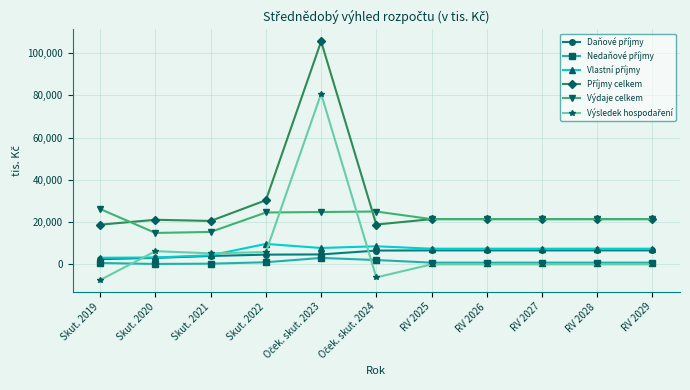

What is the minimum value shown in the chart?

-7391